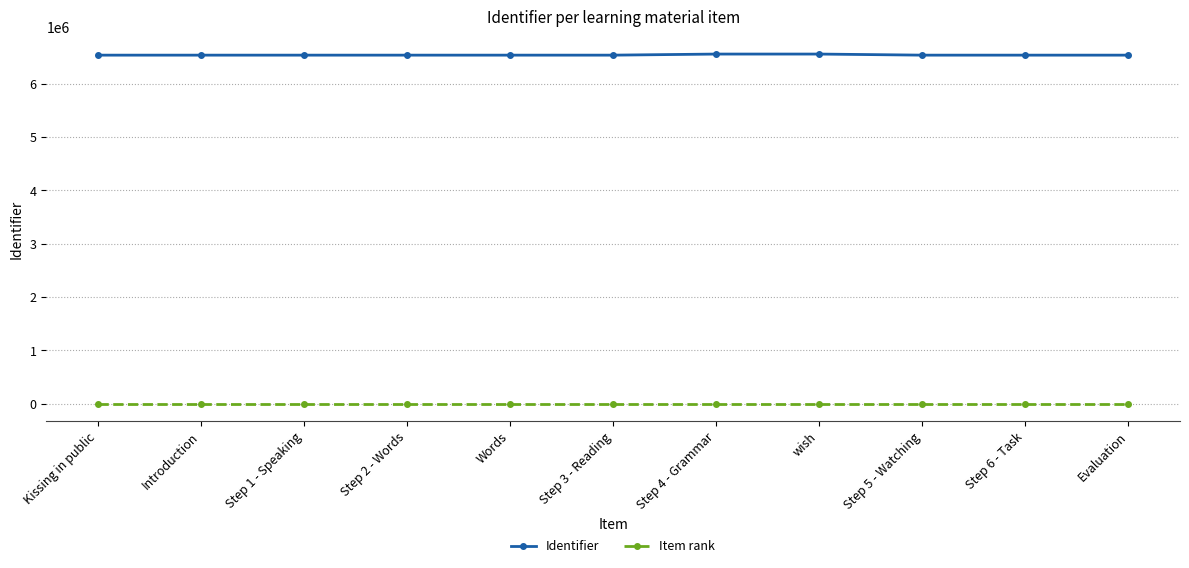

What position from the left is Step 2 - Words?

4